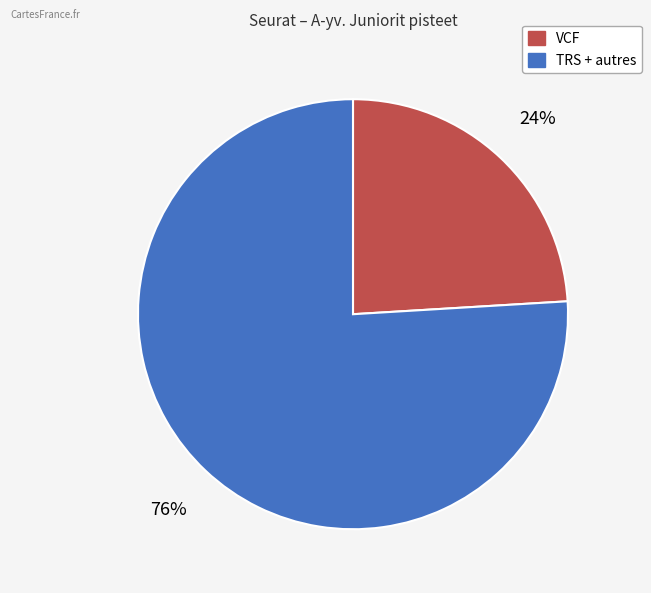

Is there a majority slice in this chart?

Yes